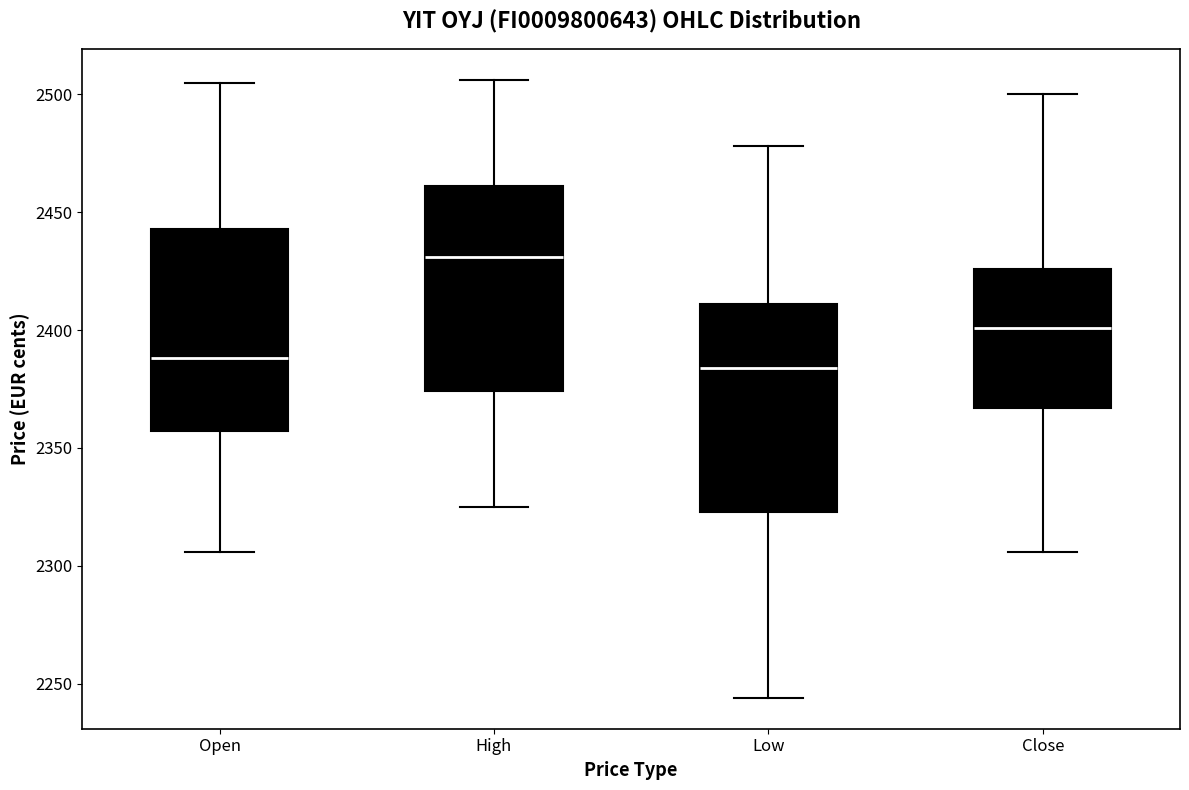

Reading left to right, read every box against the y-axis: the position of its median line, the range the box covers, and the ends of its whiskers. The values are not printed on the chart, so give them approximately, as read against the axis.

Open: median 2390, box 2355 to 2445, whiskers 2305 to 2505
High: median 2430, box 2375 to 2460, whiskers 2325 to 2505
Low: median 2385, box 2325 to 2410, whiskers 2245 to 2480
Close: median 2400, box 2365 to 2425, whiskers 2305 to 2500